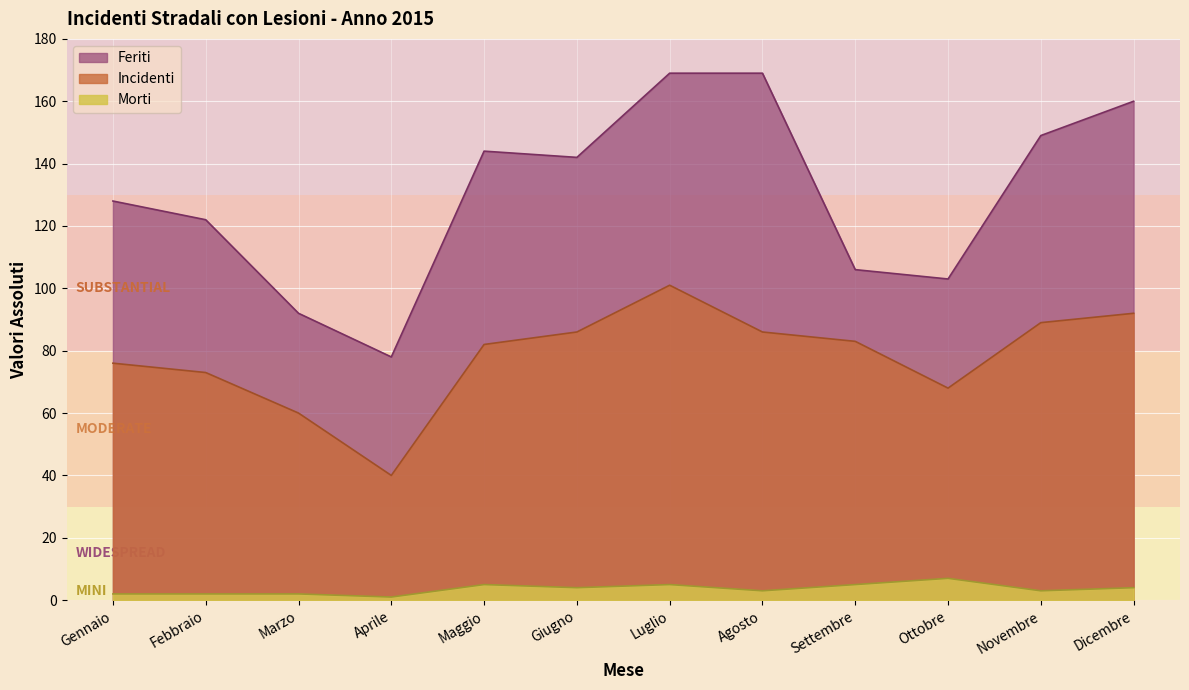

List the series in order of their overall mean, highest first.

Feriti, Incidenti, Morti